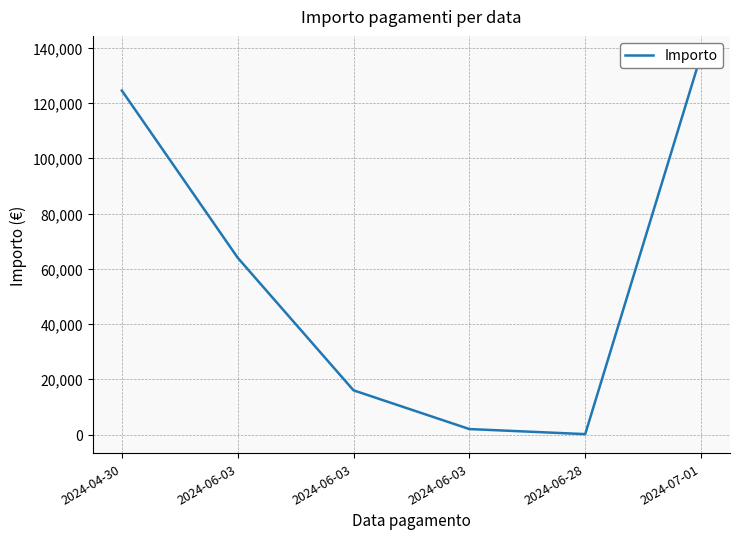

At which label does the data first exceed 64000?

2024-04-30